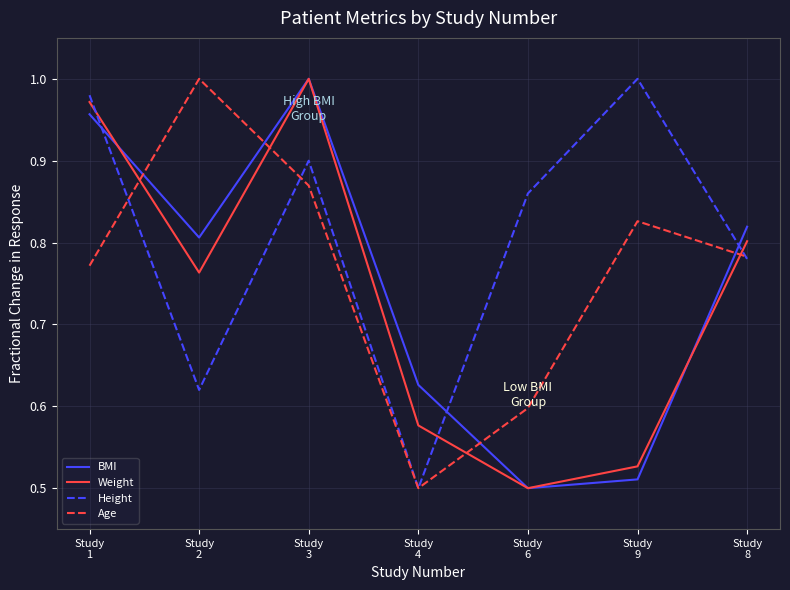

Which series has the largest total across all categories?

Height